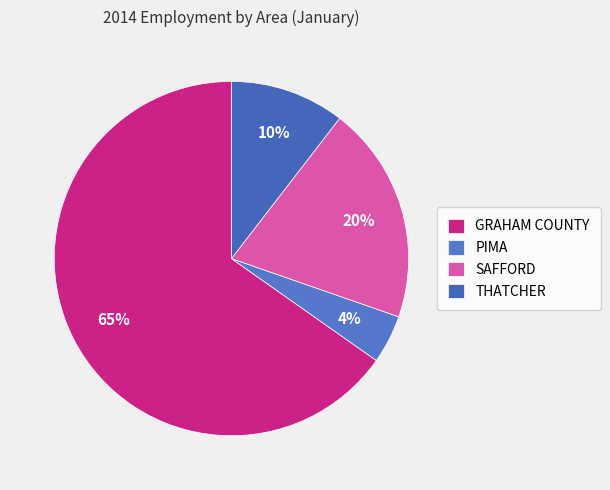

Is GRAHAM COUNTY the majority of the pie?

Yes